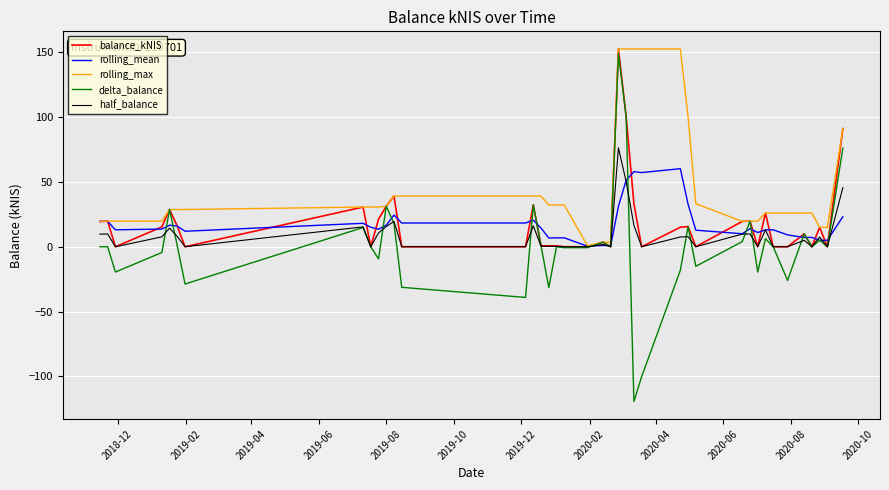

What is the maximum value for rolling_mean?

60.3